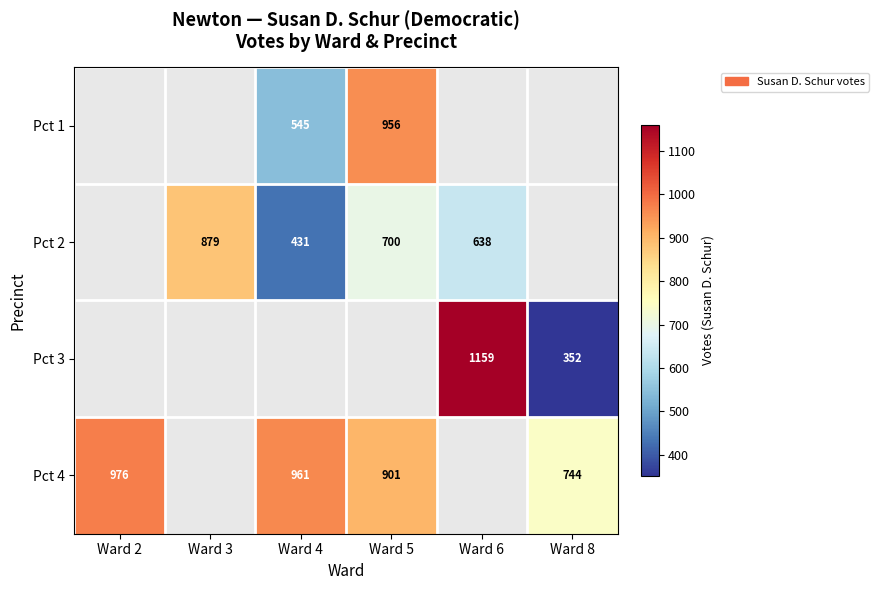

Is the value of Pct 2 at Ward 6 greater than the value of Pct 1 at Ward 4?

Yes